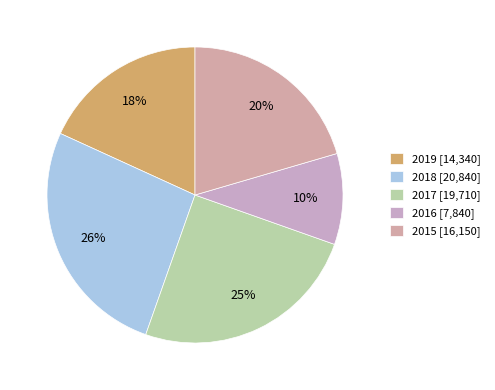

To the nearest percent, what is the difference between the 2016 and 2019 slice percentages?

8%